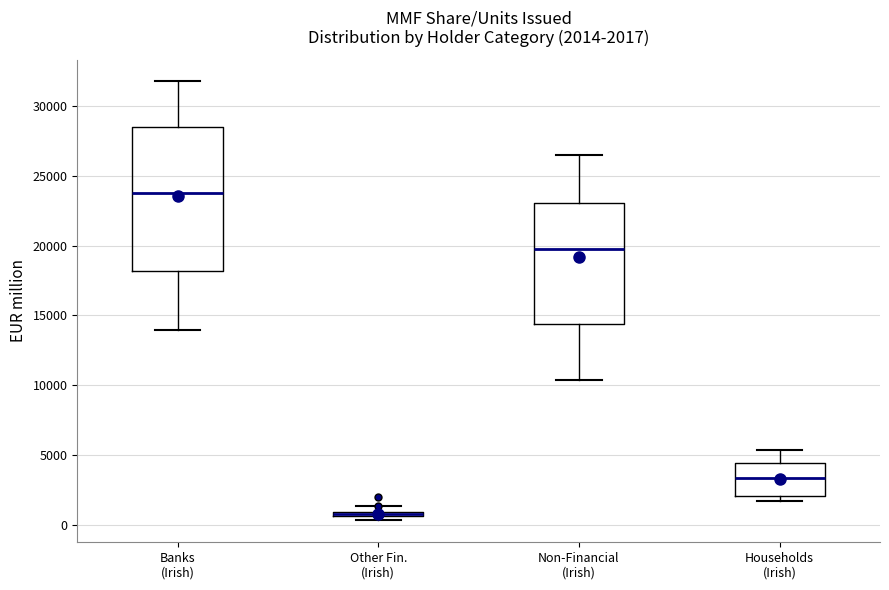

Comparing the boxes themselves (not the whiskers), which one is the tallest?

Banks (Irish)